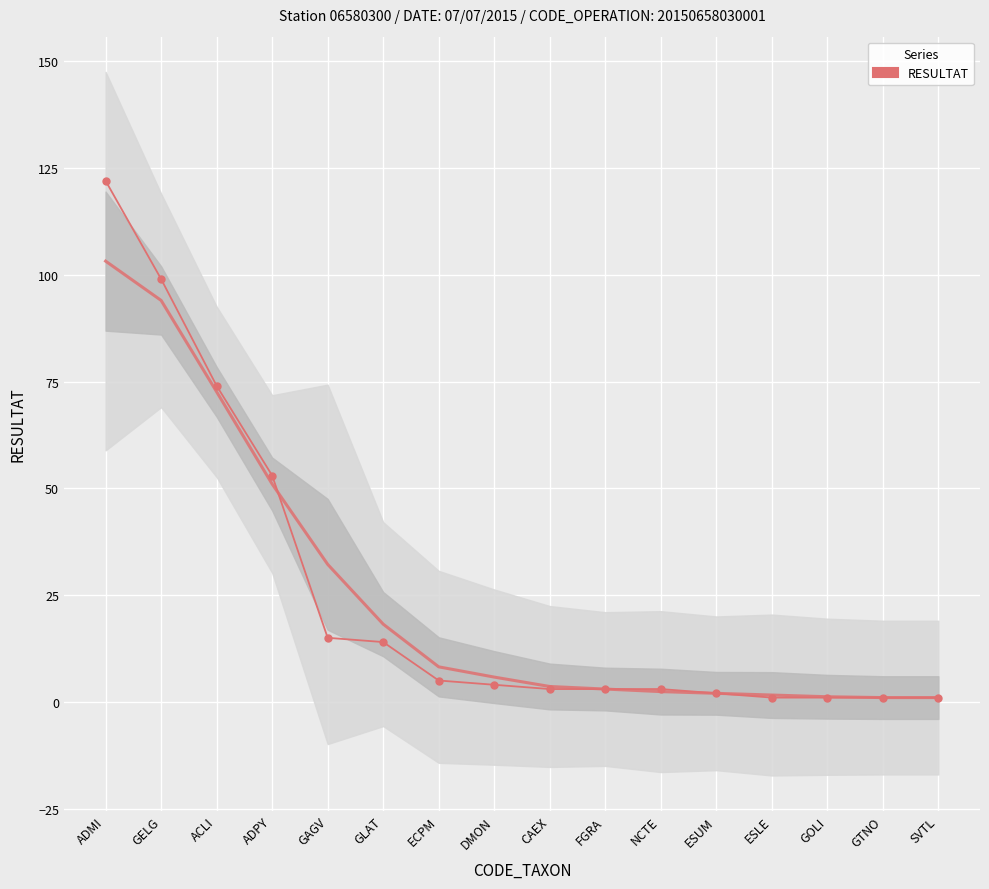

Which category has the lowest value across all series?

ESLE